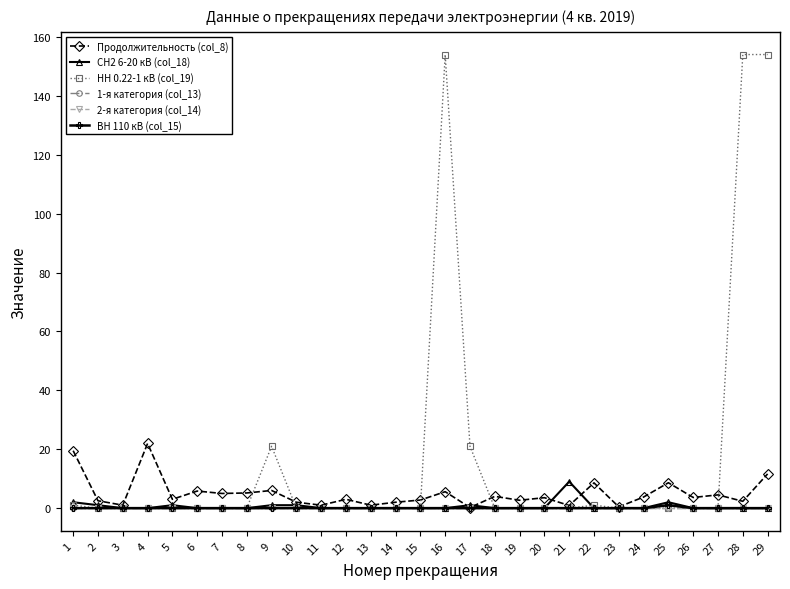

True or false: ВН 110 кВ (col_15) has a value of 0.0 at 21.

True